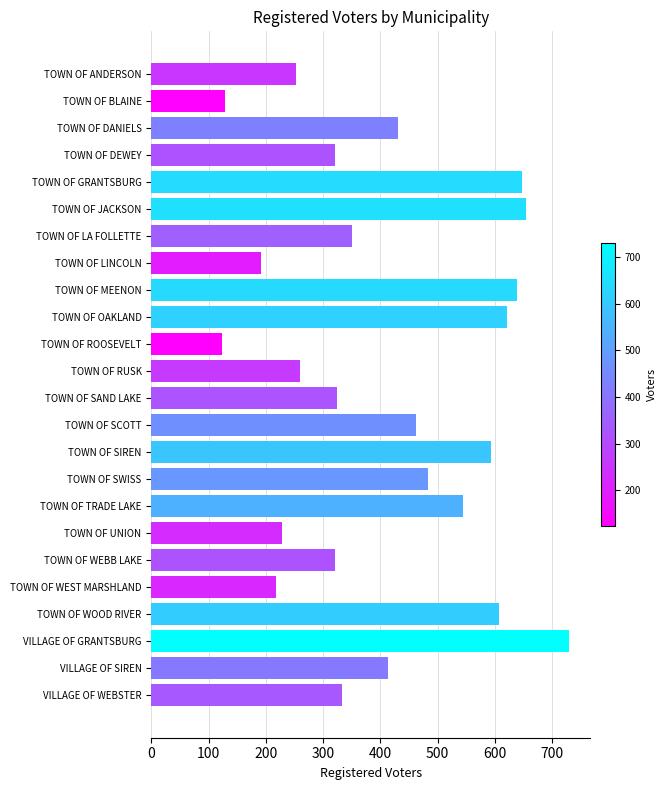

What is the label of the 11th bar from the top?

TOWN OF ROOSEVELT